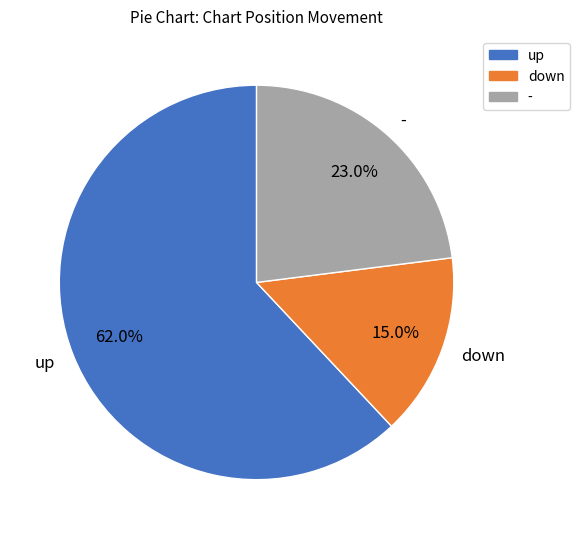

Which slice is the largest?

up